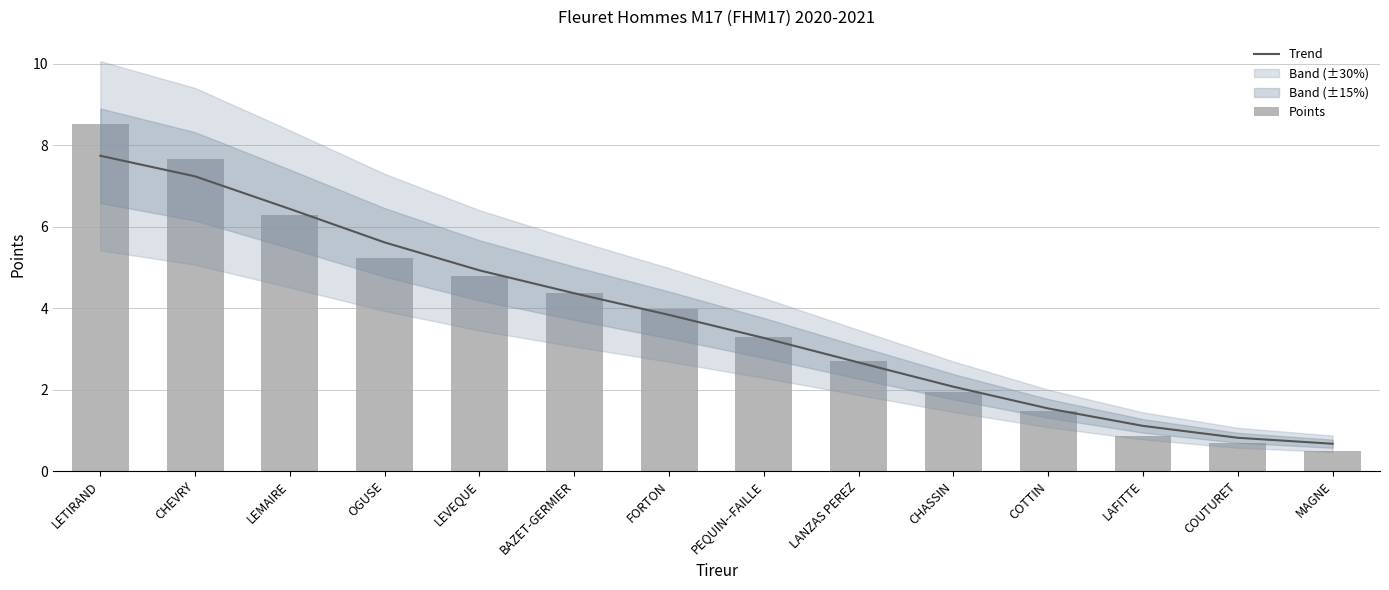

At which category is the sum across all series the highest?

LETIRAND